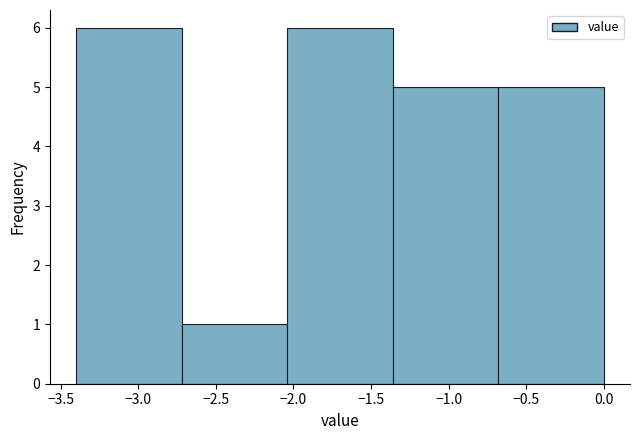

What is the height of the bar covering -0.68 to 0.00 on the x-axis? Neither the bar edges nor the heights are printed on the chart, so give them approximately, as read against the axes.

5